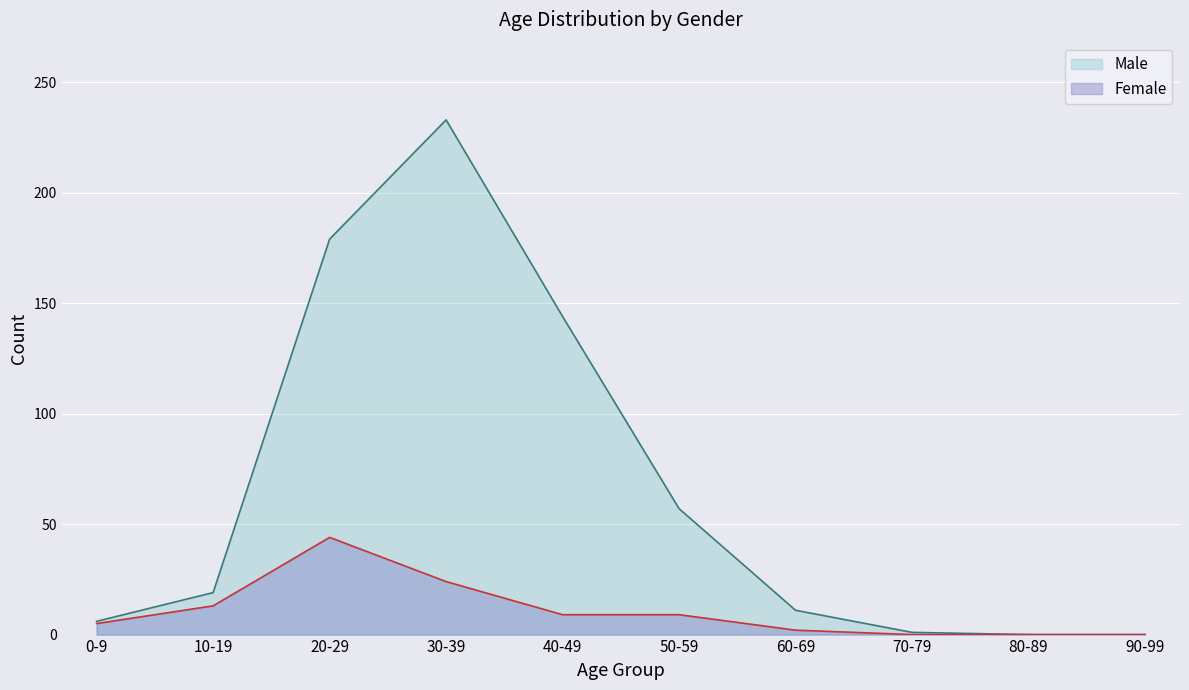

How many lines are shown in the chart?

2